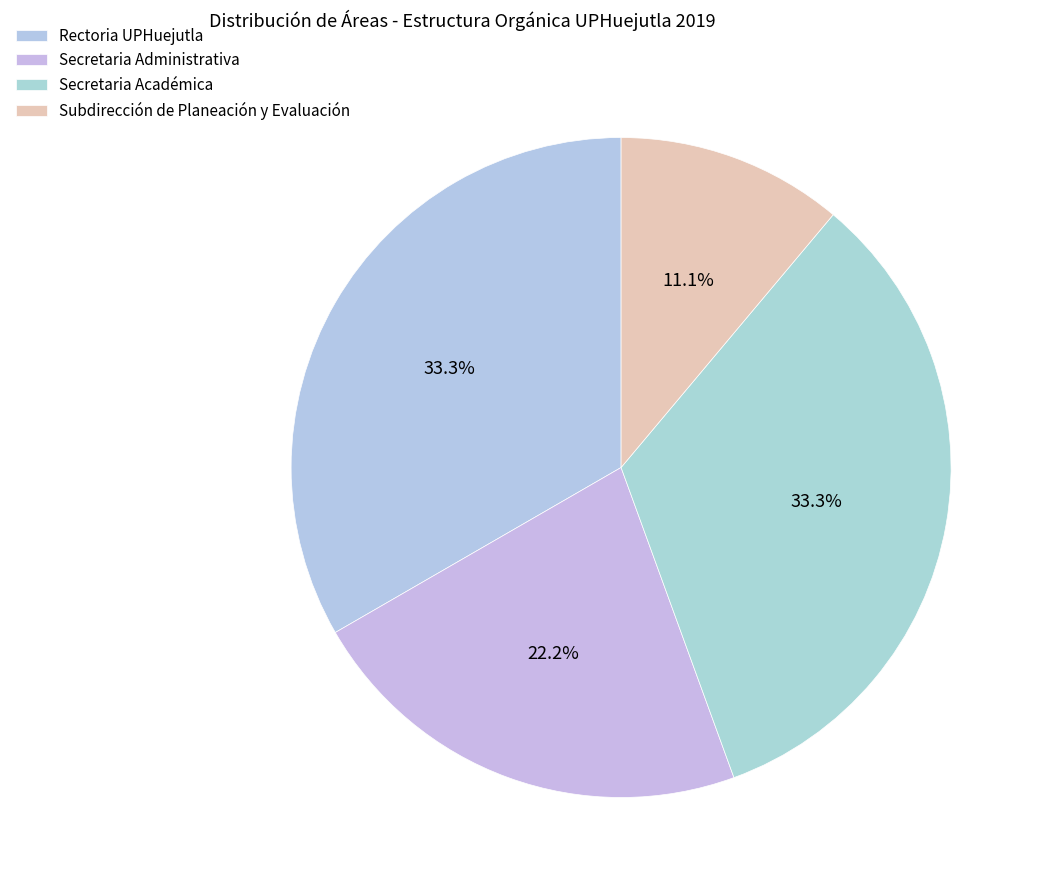

Combined, what portion of the pie is Secretaria Administrativa and Secretaria Académica?

55.6%